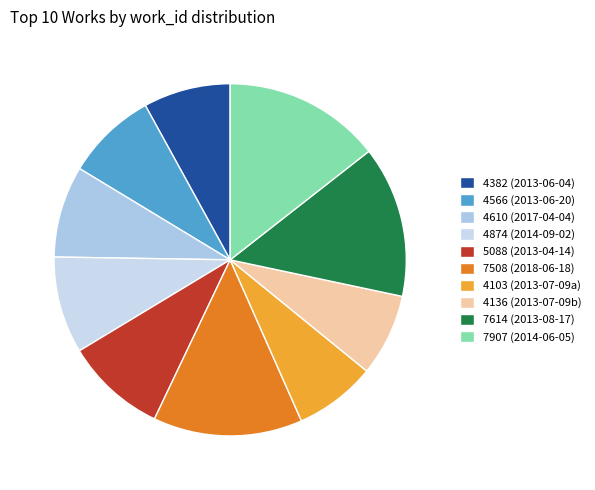

Which category has the biggest portion of the pie?

7907 (2014-06-05)